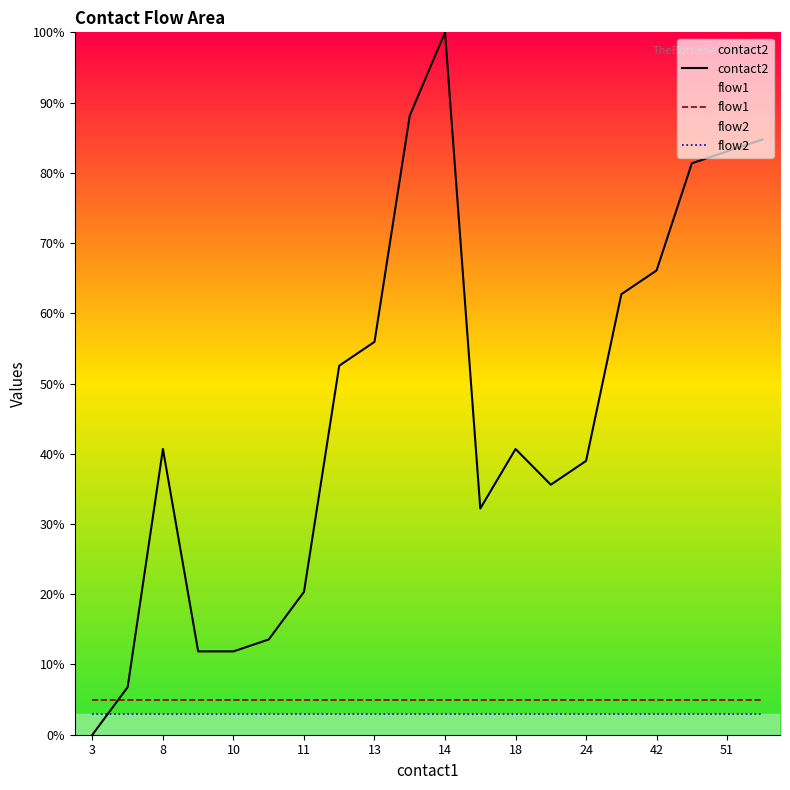

Which series has the largest total across all categories?

contact2